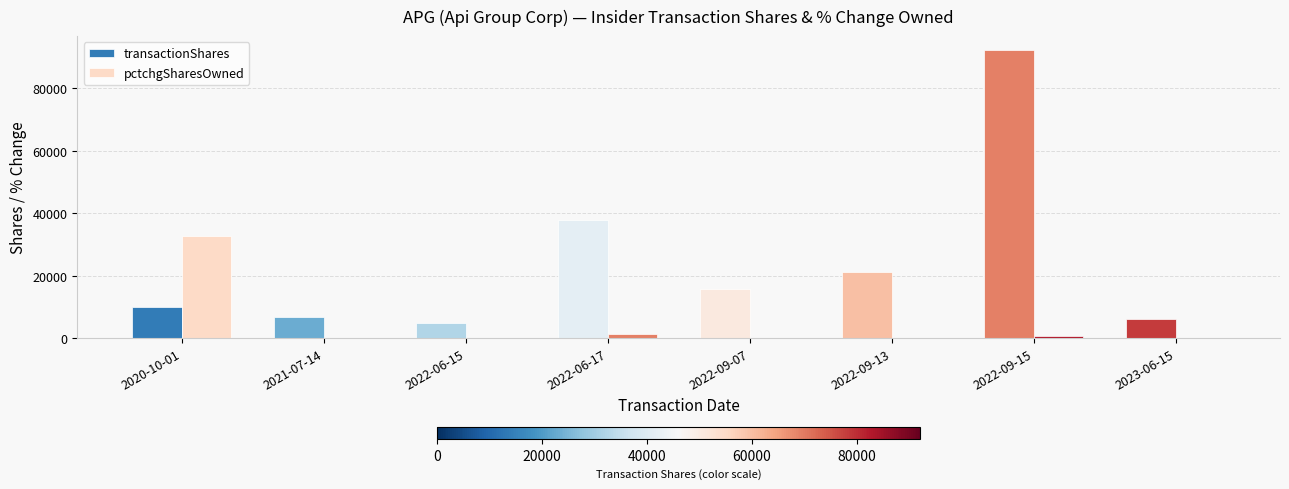

The value of pctchgSharesOwned at 2022-09-13 is 56. True or false?

True